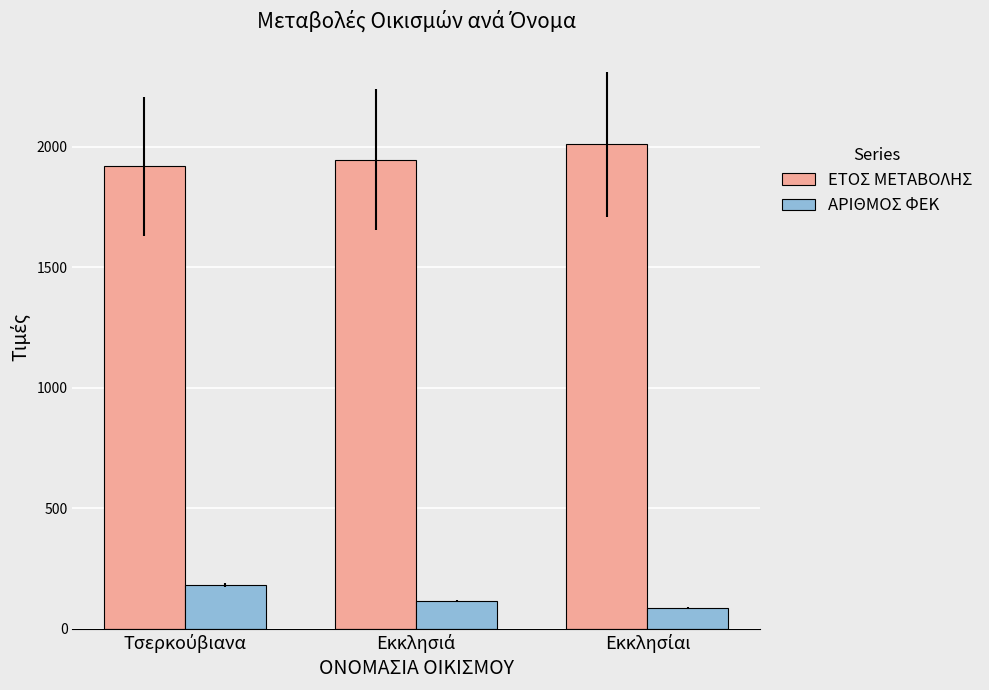

What is the maximum value for ΕΤΟΣ ΜΕΤΑΒΟΛΗΣ?

2010